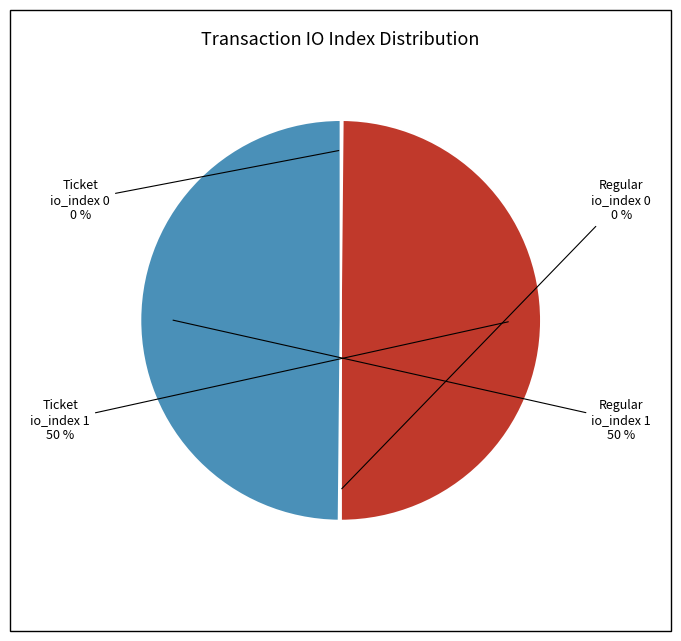

To the nearest percent, what percentage of the pie is Regular io_index 1?

50%